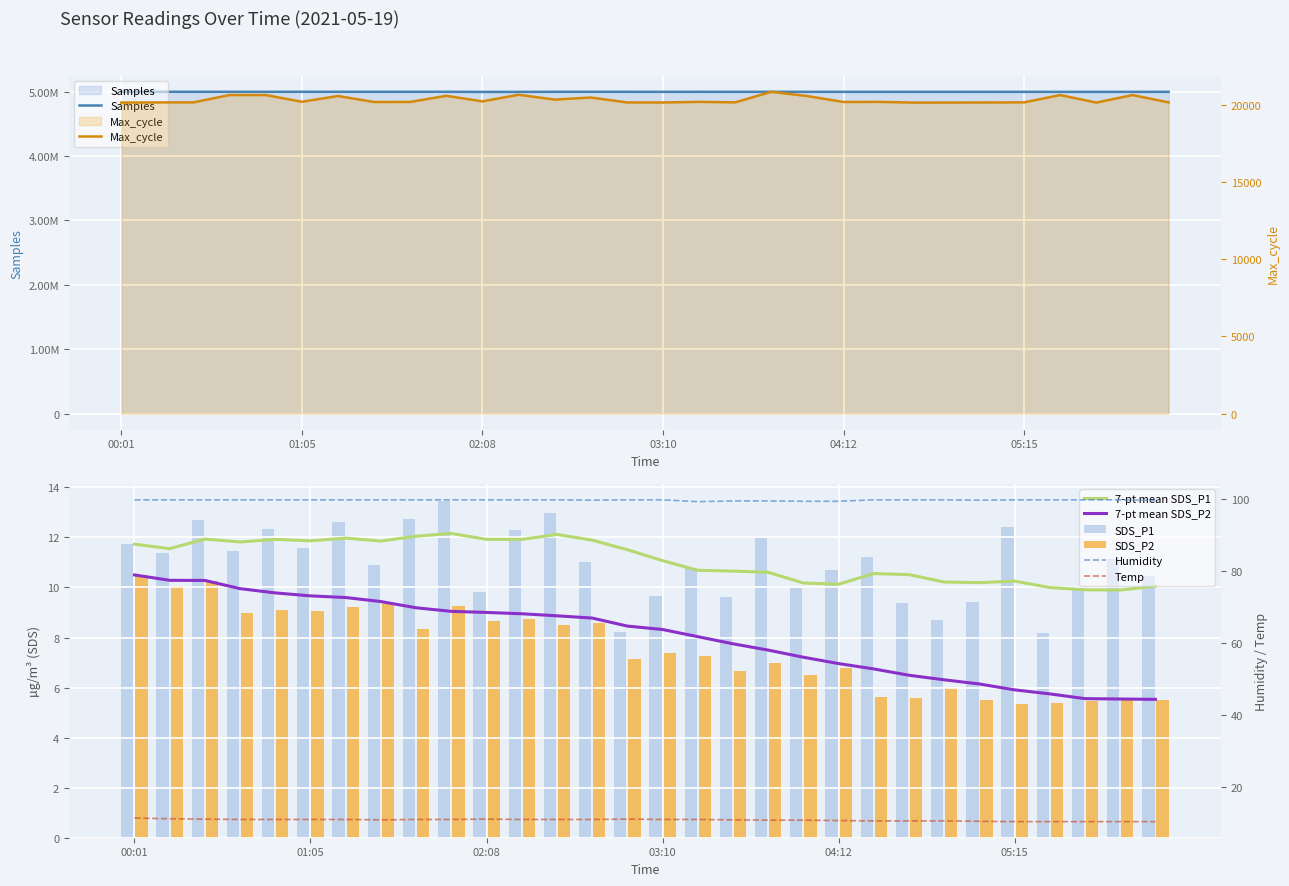

Reading left to right, transcribe all the data shown in this chart.

Samples: 00:01=4996564.0	00:14=4996680.0	00:28=4996465.0	00:40=4996821.0	00:52=4996401.0	01:05=4996853.0	01:17=4996597.0	01:30=4996684.0	01:42=4996606.0	01:55=4996565.0	02:08=4994499.0	02:20=4995212.0	02:32=4996310.0	02:45=4996254.0	02:57=4996339.0	03:10=4995945.0	03:22=4996317.0	03:35=4996062.0	03:47=4996166.0	04:00=4996068.0	04:12=4995915.0	04:25=4995695.0	04:37=4995776.0	04:50=4995838.0	05:02=4995807.0	05:15=4995812.0	05:27=4995611.0	05:40=4995635.0	05:52=4995460.0	06:05=4995785.0
SDS_P1: 00:01=11.7	00:14=11.4	00:28=12.7	00:40=11.5	00:52=12.3	01:05=11.6	01:17=12.6	01:30=10.9	01:42=12.7	01:55=13.5	02:08=9.8	02:20=12.3	02:32=13.0	02:45=11.0	02:57=8.2	03:10=9.7	03:22=10.8	03:35=9.6	03:47=12.0	04:00=10.0	04:12=10.7	04:25=11.2	04:37=9.4	04:50=8.7	05:02=9.4	05:15=12.4	05:27=8.2	05:40=10.1	05:52=11.1	06:05=10.5
SDS_P2: 00:01=10.5	00:14=10.1	00:28=10.3	00:40=9.0	00:52=9.1	01:05=9.1	01:17=9.2	01:30=9.4	01:42=8.3	01:55=9.3	02:08=8.7	02:20=8.7	02:32=8.5	02:45=8.6	02:57=7.1	03:10=7.4	03:22=7.3	03:35=6.7	03:47=7.0	04:00=6.5	04:12=6.8	04:25=5.6	04:37=5.6	04:50=6.0	05:02=5.5	05:15=5.3	05:27=5.4	05:40=5.5	05:52=5.5	06:05=5.5
Max_cycle: 00:01=20167.0	00:14=20178.0	00:28=20183.0	00:40=20659.0	00:52=20655.0	01:05=20220.0	01:17=20594.0	01:30=20205.0	01:42=20210.0	01:55=20607.0	02:08=20245.0	02:20=20675.0	02:32=20361.0	02:45=20497.0	02:57=20178.0	03:10=20175.0	03:22=20214.0	03:35=20183.0	03:47=20868.0	04:00=20589.0	04:12=20206.0	04:25=20213.0	04:37=20166.0	04:50=20171.0	05:02=20174.0	05:15=20183.0	05:27=20655.0	05:40=20167.0	05:52=20655.0	06:05=20179.0
Humidity: 00:01=99.9	00:14=99.9	00:28=99.9	00:40=99.9	00:52=99.9	01:05=99.9	01:17=99.9	01:30=99.9	01:42=99.9	01:55=99.9	02:08=99.9	02:20=99.9	02:32=99.9	02:45=99.8	02:57=99.9	03:10=99.9	03:22=99.4	03:35=99.6	03:47=99.6	04:00=99.5	04:12=99.5	04:25=99.9	04:37=99.9	04:50=99.9	05:02=99.8	05:15=99.9	05:27=99.9	05:40=99.9	05:52=99.9	06:05=99.7
Temp: 00:01=11.5	00:14=11.3	00:28=11.2	00:40=11.1	00:52=11.1	01:05=11.1	01:17=11.1	01:30=11.0	01:42=11.1	01:55=11.1	02:08=11.2	02:20=11.1	02:32=11.1	02:45=11.1	02:57=11.2	03:10=11.1	03:22=11.1	03:35=11.0	03:47=10.9	04:00=10.9	04:12=10.8	04:25=10.7	04:37=10.7	04:50=10.7	05:02=10.6	05:15=10.5	05:27=10.5	05:40=10.5	05:52=10.5	06:05=10.5